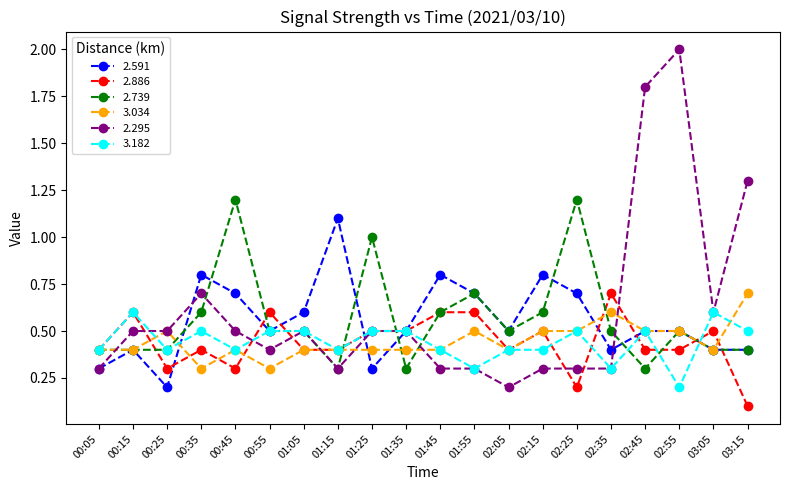

What is the total value across all series at 01:05?

2.9